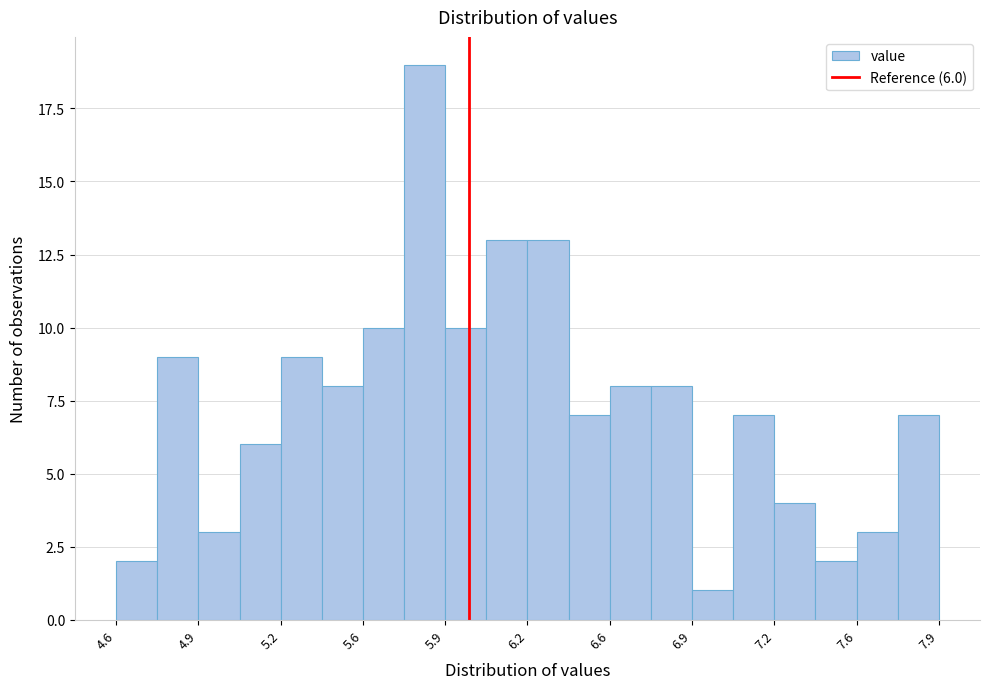

Around what value on the x-axis is the tallest bar? Give the approximate position of its centre, as read against the axis.

5.80